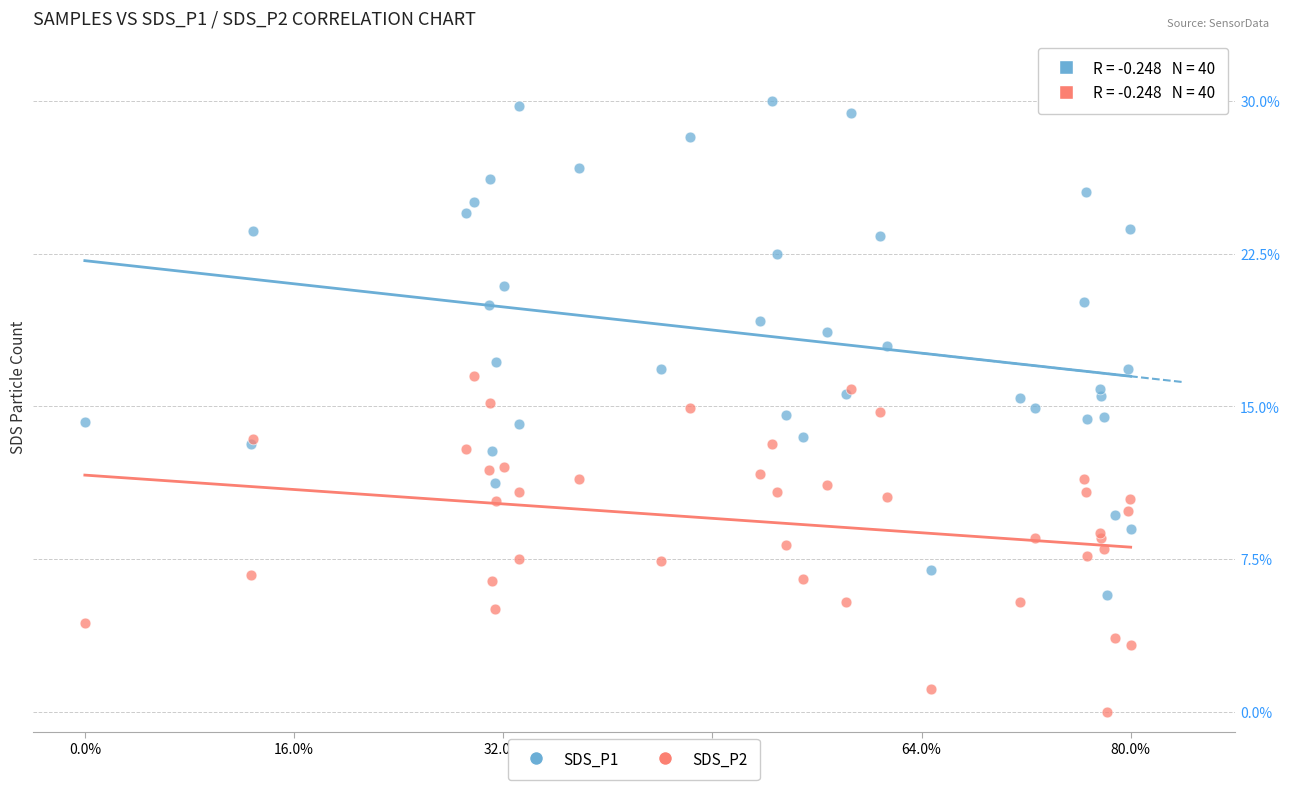

Which series reaches the minimum Y coordinate?

SDS_P2